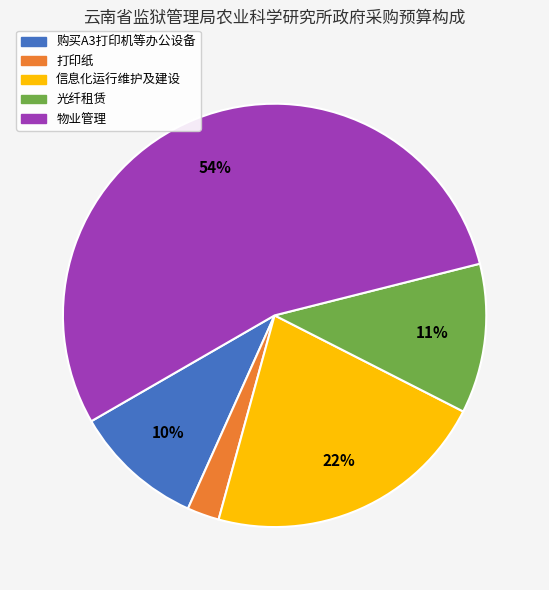

Which category accounts for the majority?

物业管理